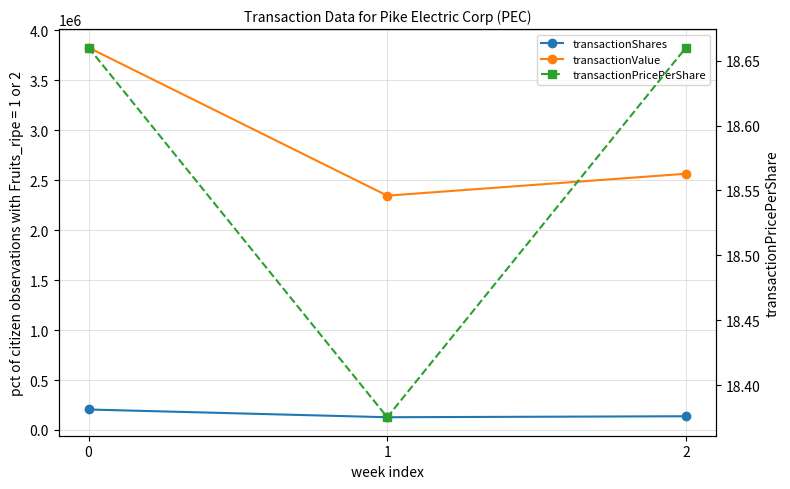

Which series has the largest range (max minus min)?

transactionValue